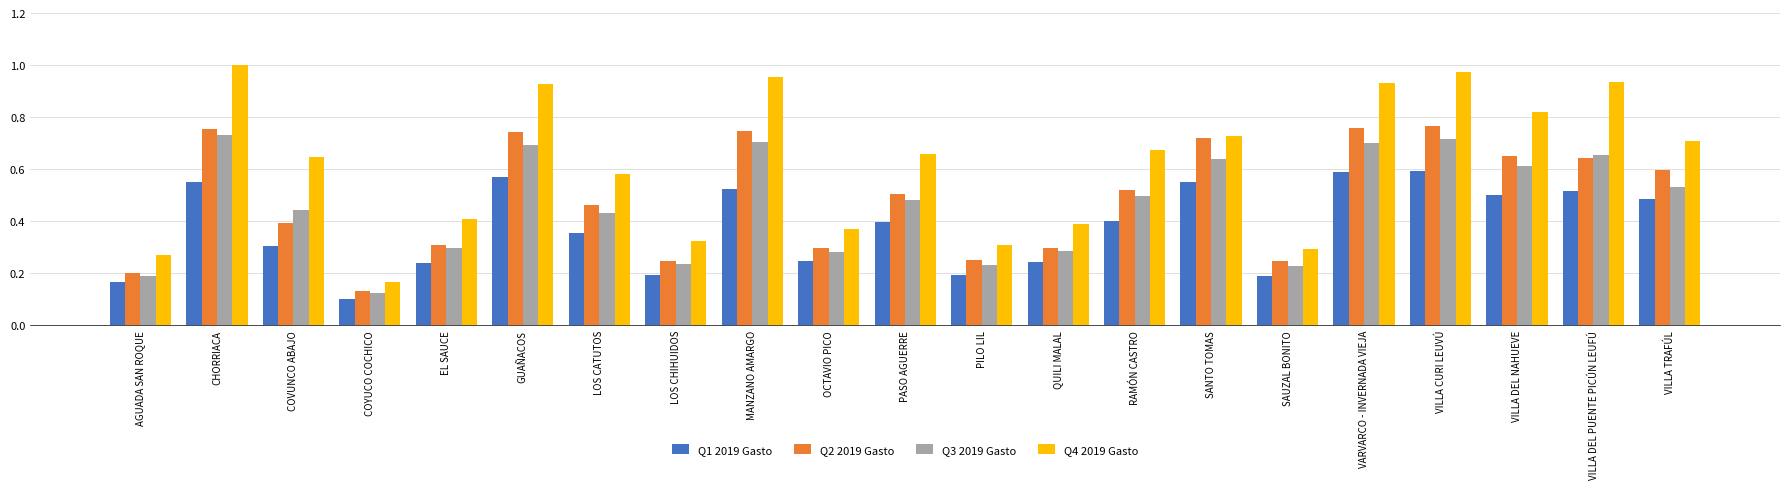

Which series has the largest total across all categories?

Q4 2019 Gasto